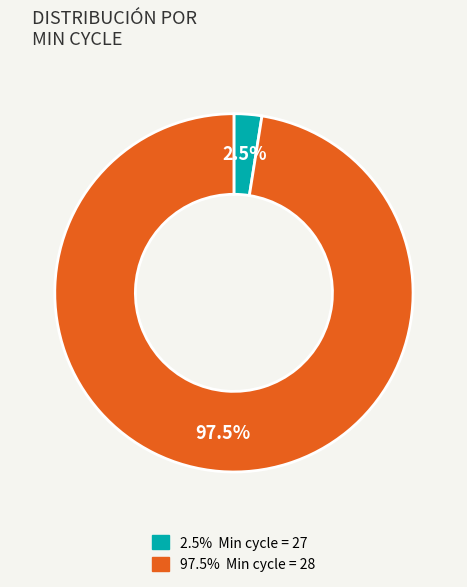

Is there any slice that represents more than half of the pie?

Yes